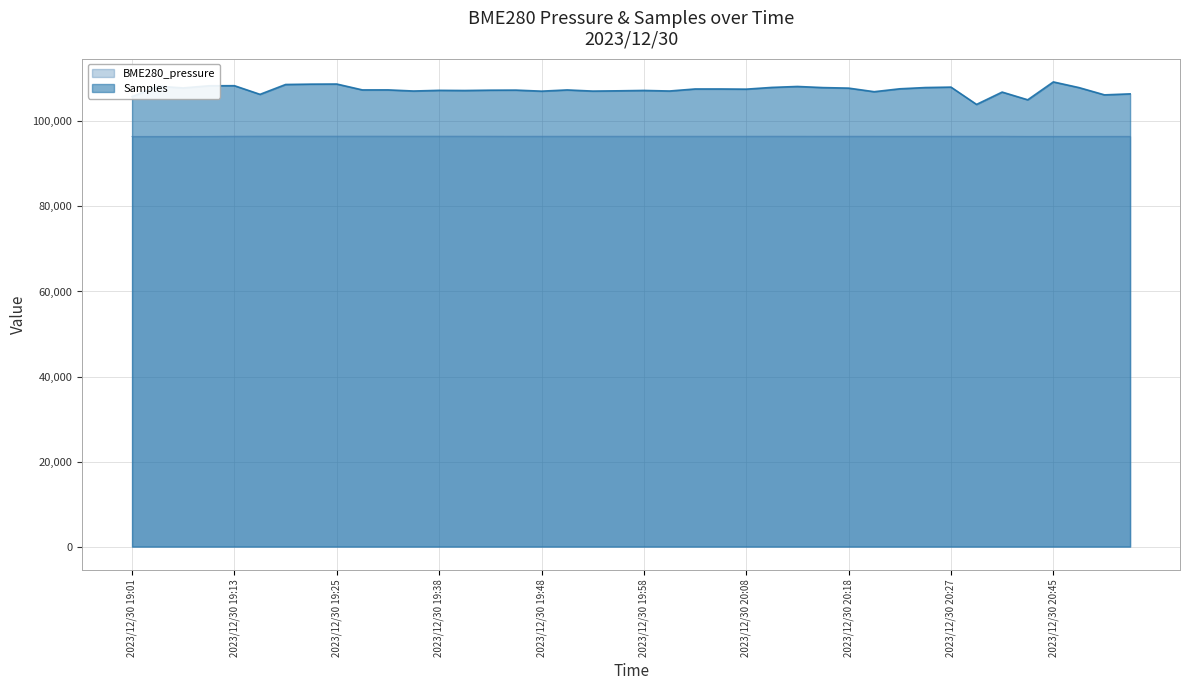

Which series has the largest range (max minus min)?

Samples